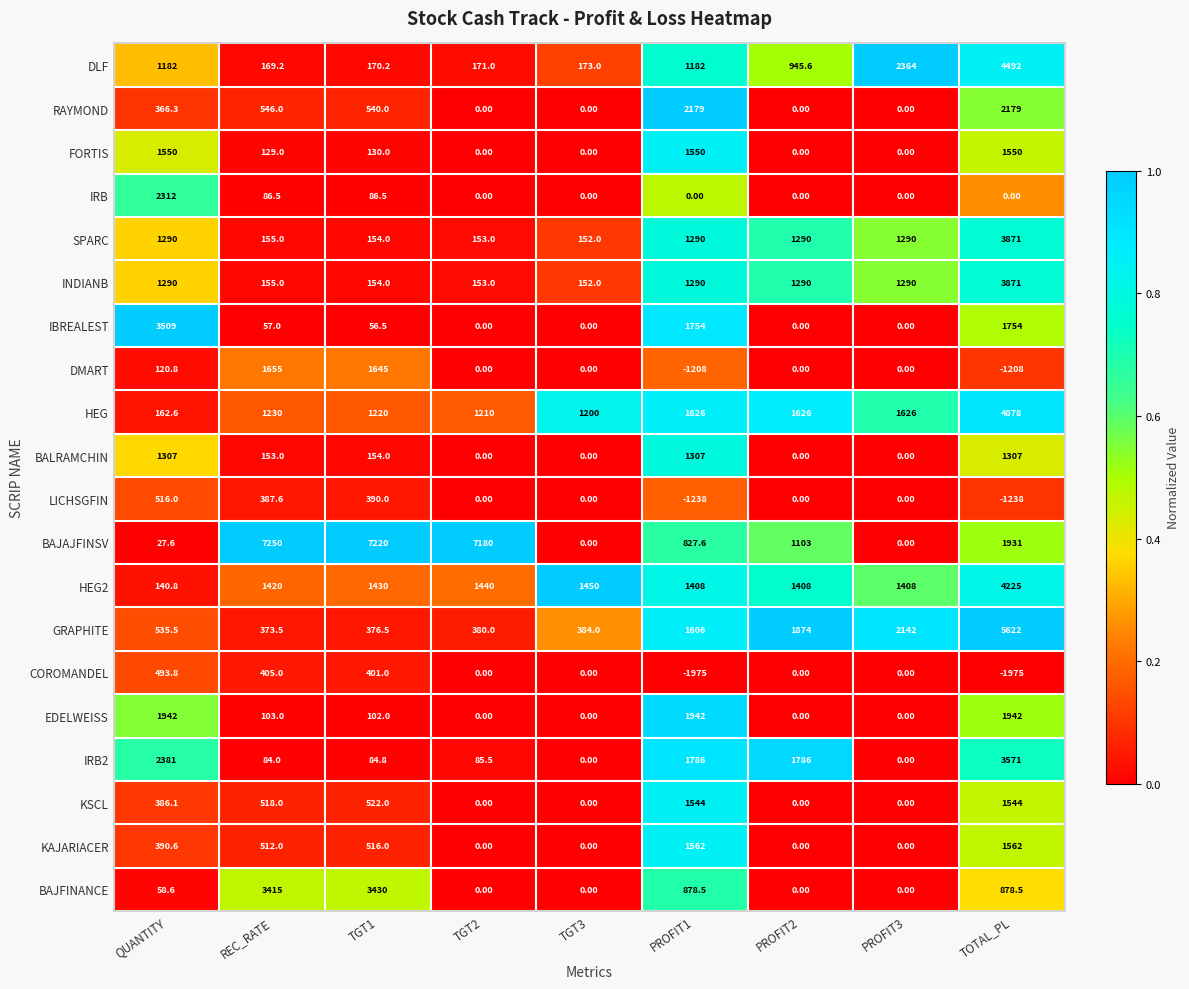

What is the difference between the maximum and minimum values in the RAYMOND series?

2179.0